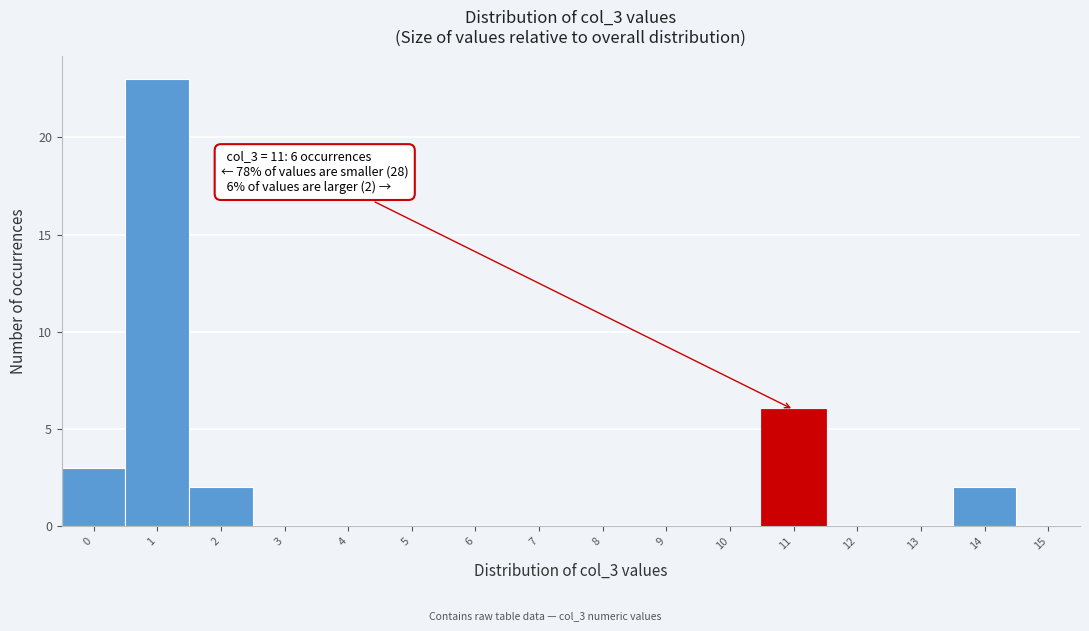

Over which range of the x-axis is the bar tallest?

0.5 to 1.5